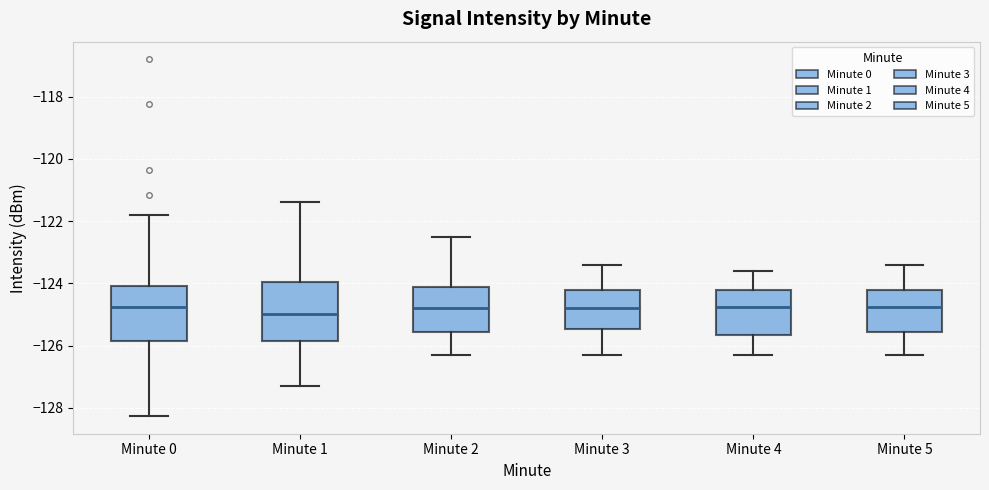

Where does the median line of the box for Minute 2 sit on the y-axis? The values are not printed on the chart, so give them approximately, as read against the axis.

-124.8